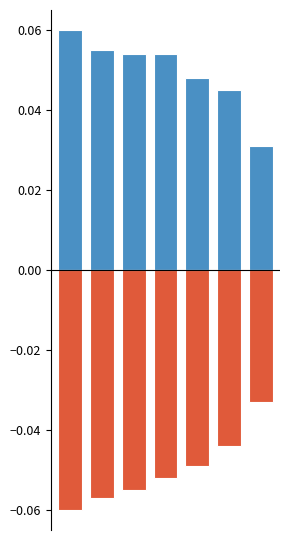

What is the sum of all Negativo values?

-0.3